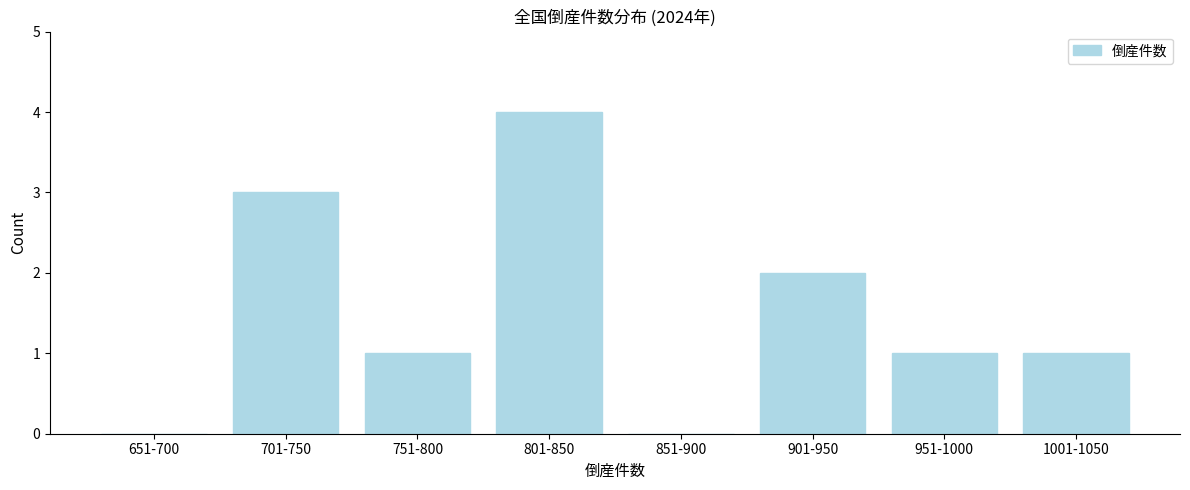

Reading left to right, list all the values displayed in this chart.

651-700=0	701-750=3	751-800=1	801-850=4	851-900=0	901-950=2	951-1000=1	1001-1050=1